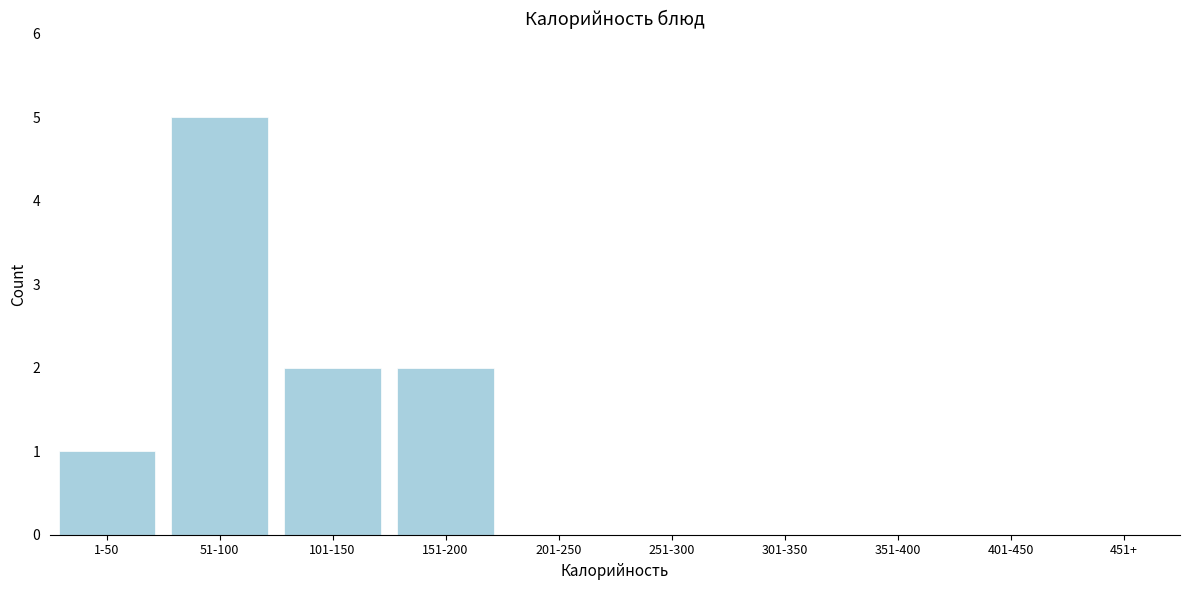

Reading right to left, what are all the values shown in this chart?

201-250=0	151-200=2	101-150=2	51-100=5	1-50=1